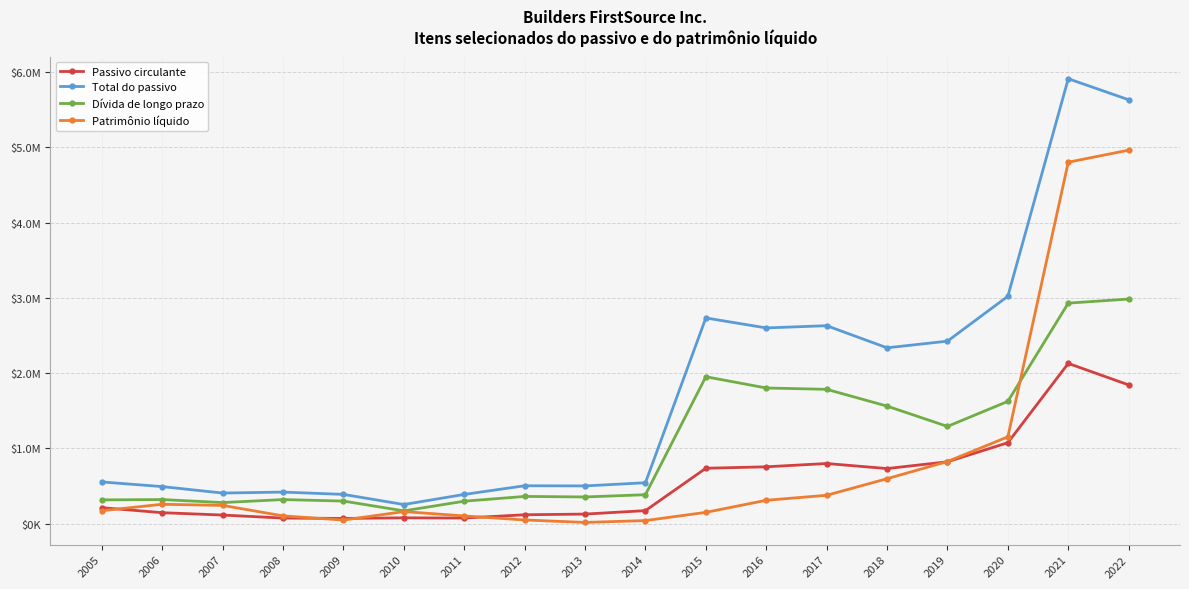

Reading left to right, extract all data points from this chart.

Passivo circulante: 2005=211672	2006=144715	2007=113477	2008=73252	2009=68541	2010=76451	2011=73855	2012=117235	2013=126423	2014=172167	2015=735238	2016=754697	2017=798354	2018=731259	2019=821301	2020=1074853	2021=2128711	2022=1842779
Total do passivo: 2005=553272	2006=491651	2007=405876	2008=418666	2009=388004	2010=253299	2011=387579	2012=502745	2013=500471	2014=542865	2015=2732843	2016=2600267	2017=2629915	2018=2335971	2019=2424537	2020=3020888	2021=5911862	2022=5632594
Dívida de longo prazo: 2005=315000	2006=319200	2007=279266	2008=319226	2009=299183	2010=169102	2011=297509	2012=360955	2013=353971	2014=383904	2015=1951671	2016=1802052	2017=1784420	2018=1561294	2019=1291273	2020=1624240	2021=2929782	2022=2984197
Patrimônio líquido: 2005=171135	2006=256864	2007=241547	2008=102474	2009=46947	2010=159505	2011=101224	2012=48096	2013=15368	2014=40200	2015=149195	2016=309620	2017=376209	2018=596338	2019=824953	2020=1152783	2021=4802481	2022=4962566